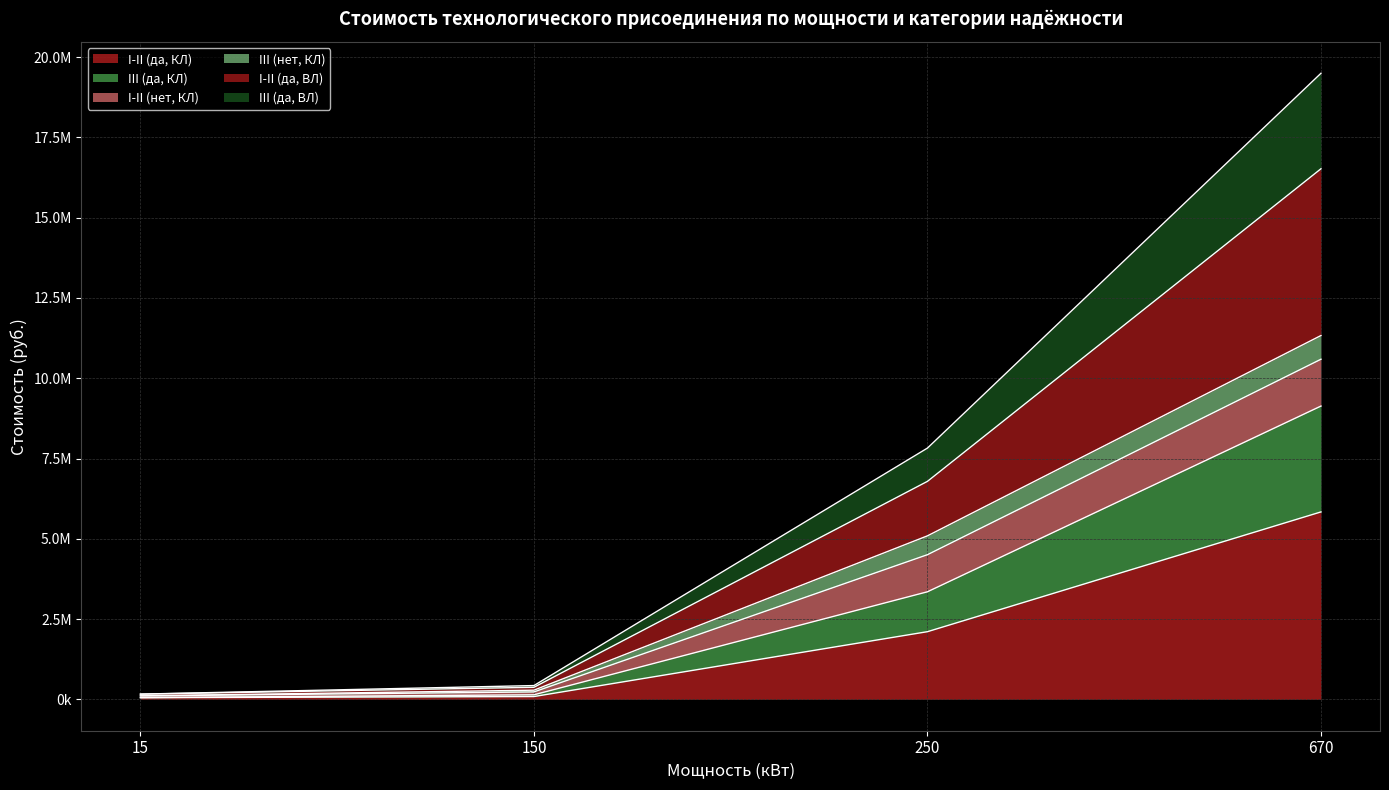

Which category has the highest value in the III (да, ВЛ) series?

670